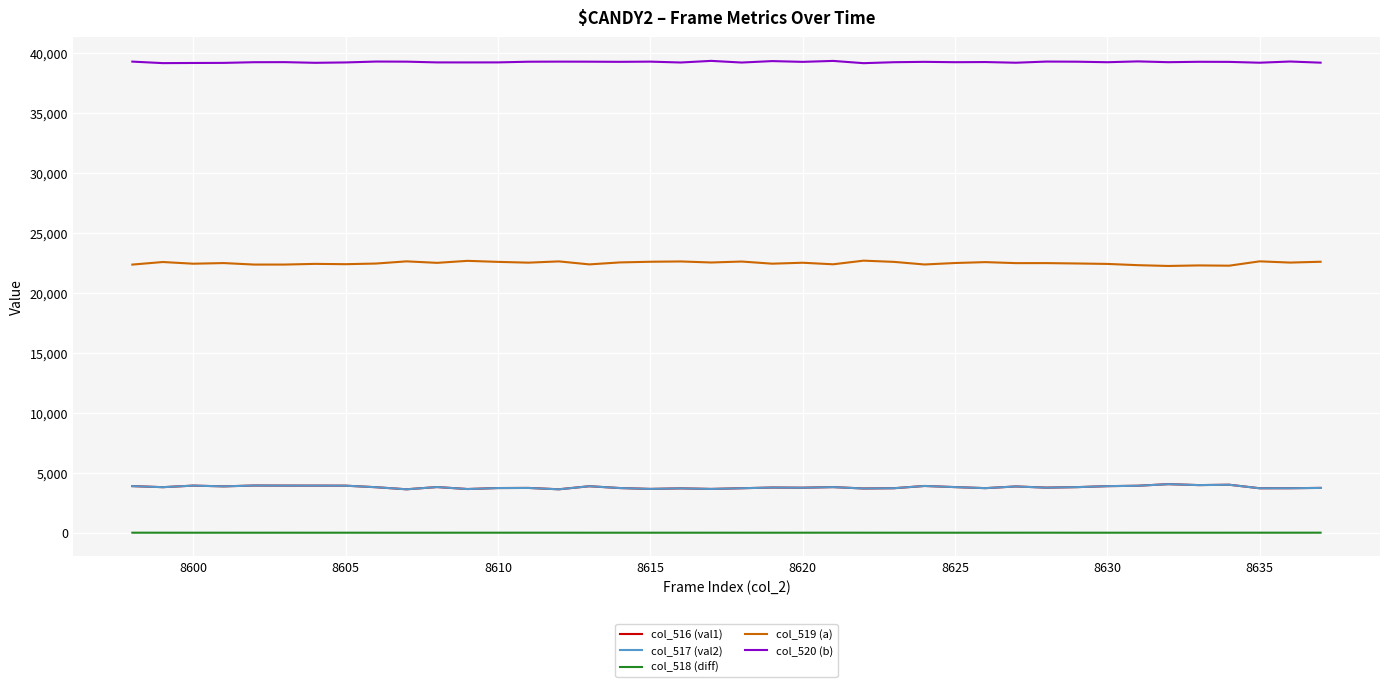

Which series has the largest total across all categories?

col_520 (b)